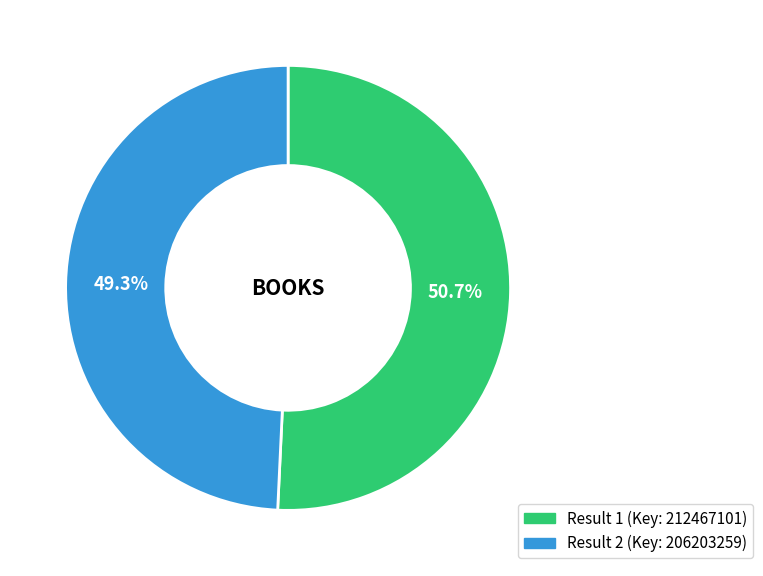

Is there any slice that represents more than half of the pie?

Yes